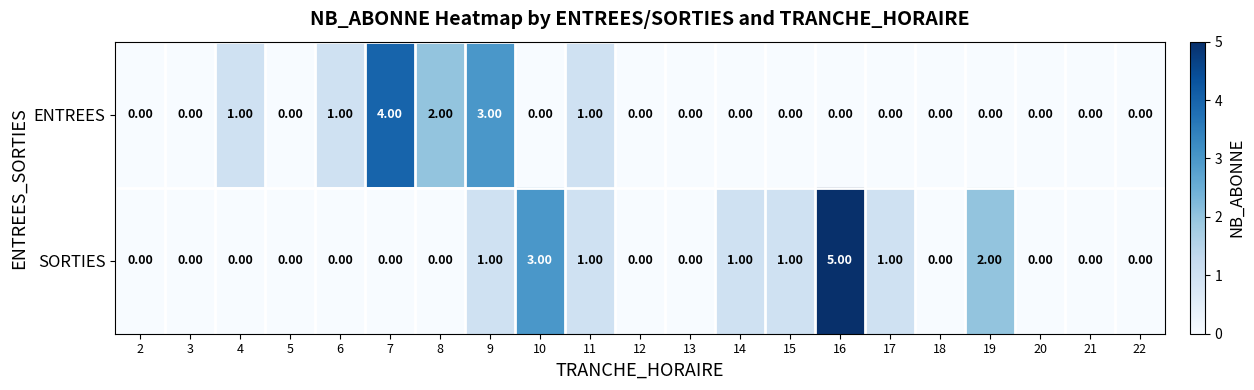

Rank the series by their average value, from lowest to highest.

ENTREES, SORTIES